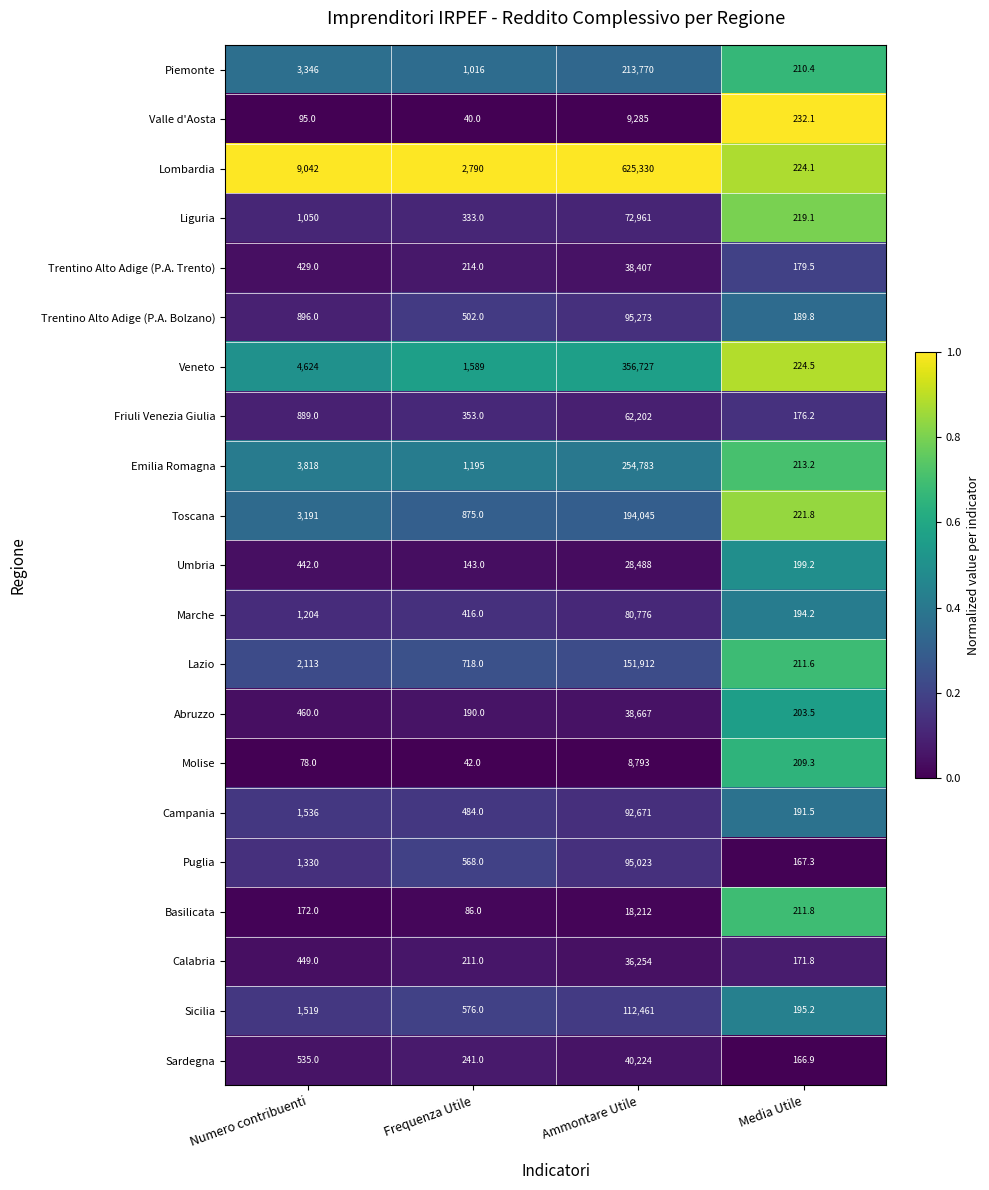

What is the difference between the maximum and second lowest values in the Emilia Romagna series?

253588.0